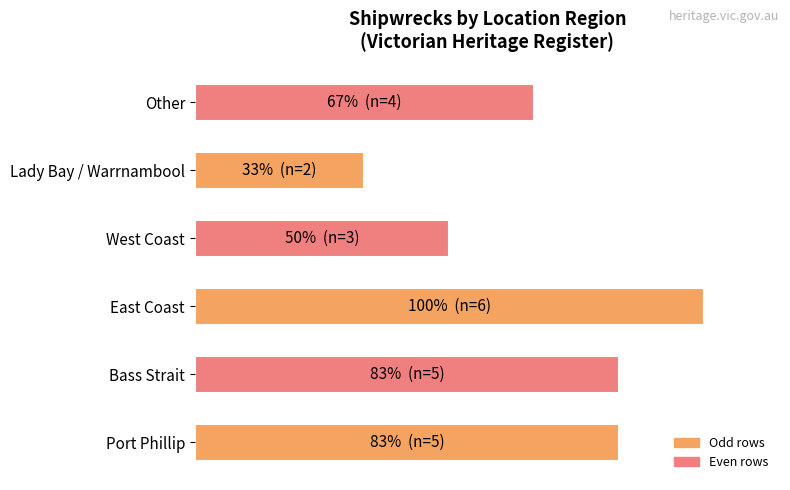

At which category does the chart reach its peak across all series?

East Coast